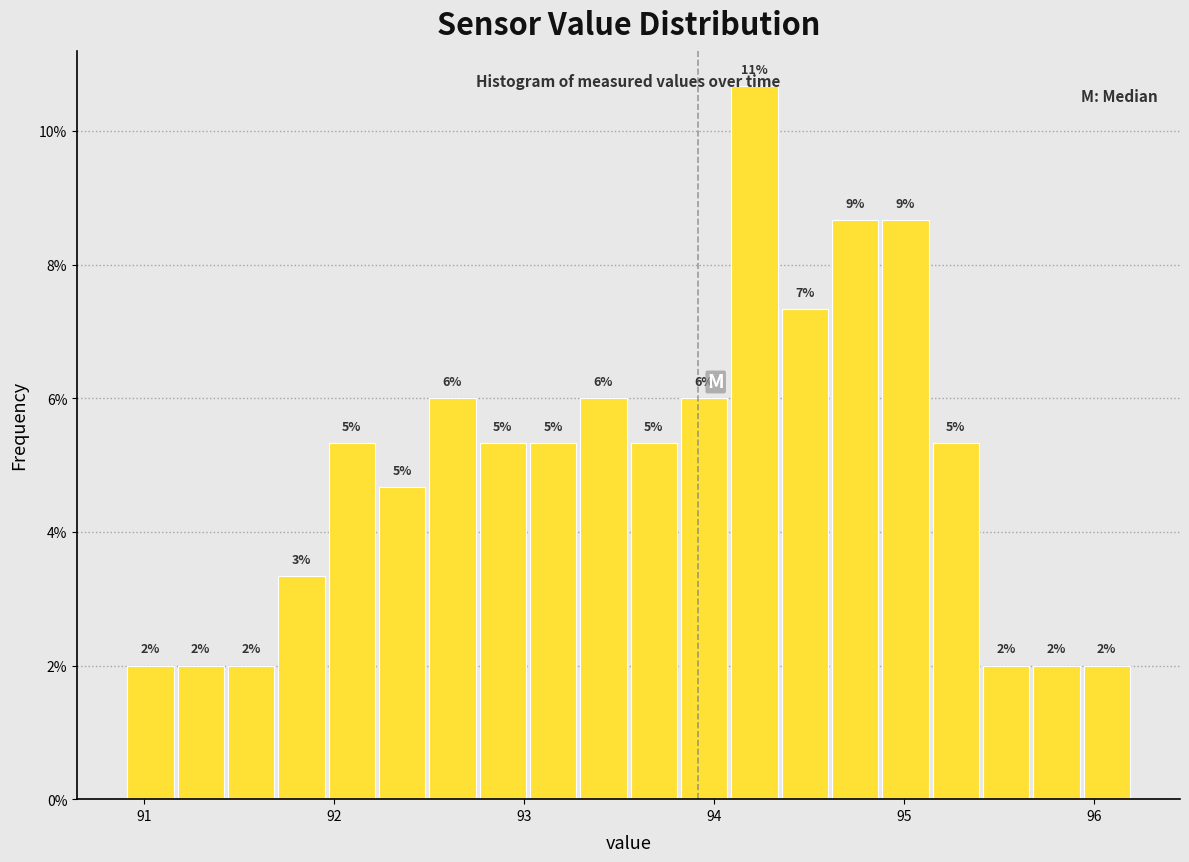

Around what value on the x-axis is the tallest bar? Give the approximate position of its centre, as read against the axis.

94.2